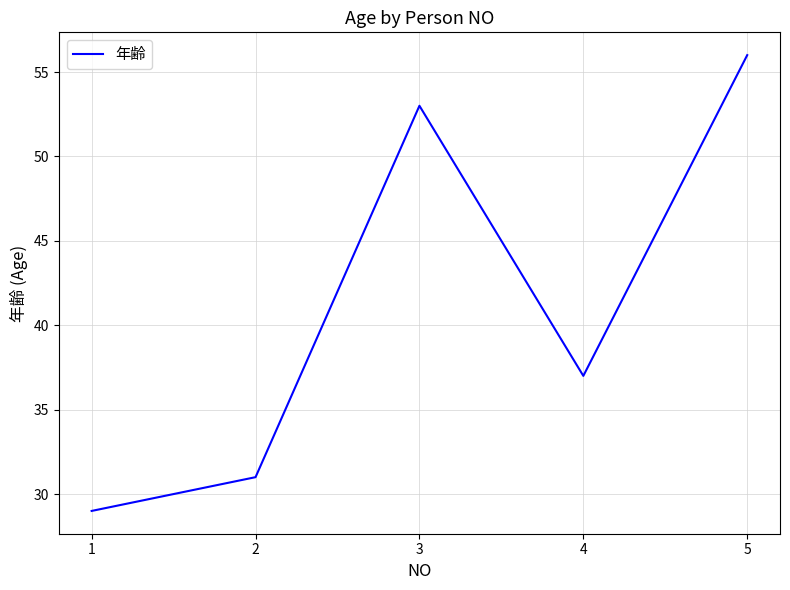

The value at 4 is 37. True or false?

True